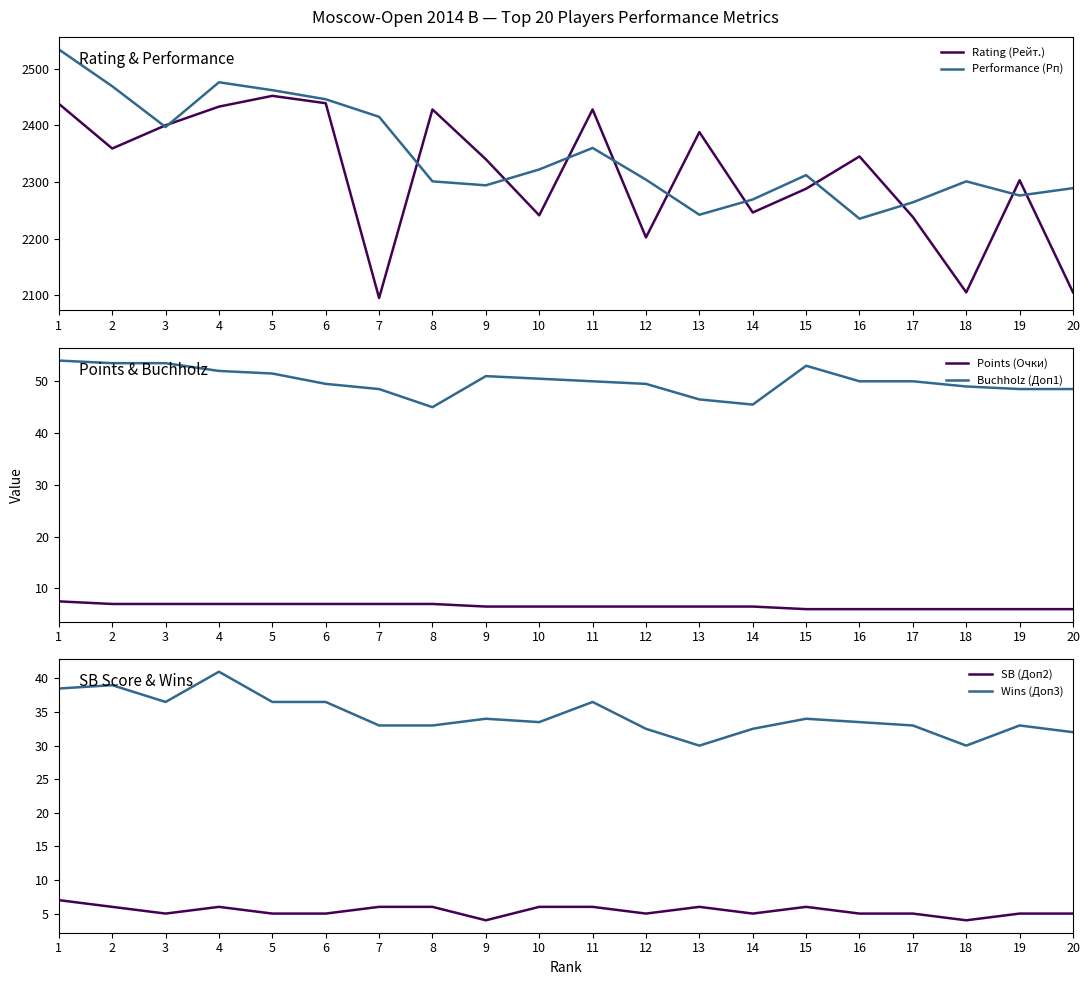

Reading left to right, what are all the values shown in this chart?

Rating (Рейт.): 1=2438.0	2=2359.0	3=2400.0	4=2433.0	5=2452.0	6=2439.0	7=2095.0	8=2428.0	9=2340.0	10=2241.0	11=2428.0	12=2202.0	13=2388.0	14=2246.0	15=2288.0	16=2345.0	17=2238.0	18=2105.0	19=2303.0	20=2105.0
Performance (Рп): 1=2534.0	2=2469.0	3=2397.0	4=2476.0	5=2462.0	6=2446.0	7=2415.0	8=2301.0	9=2294.0	10=2322.0	11=2360.0	12=2304.0	13=2242.0	14=2269.0	15=2312.0	16=2235.0	17=2264.0	18=2301.0	19=2276.0	20=2289.0
Points (Очки): 1=7.5	2=7.0	3=7.0	4=7.0	5=7.0	6=7.0	7=7.0	8=7.0	9=6.5	10=6.5	11=6.5	12=6.5	13=6.5	14=6.5	15=6.0	16=6.0	17=6.0	18=6.0	19=6.0	20=6.0
Buchholz (Доп1): 1=54.0	2=53.5	3=53.5	4=52.0	5=51.5	6=49.5	7=48.5	8=45.0	9=51.0	10=50.5	11=50.0	12=49.5	13=46.5	14=45.5	15=53.0	16=50.0	17=50.0	18=49.0	19=48.5	20=48.5
SB (Доп2): 1=7.0	2=6.0	3=5.0	4=6.0	5=5.0	6=5.0	7=6.0	8=6.0	9=4.0	10=6.0	11=6.0	12=5.0	13=6.0	14=5.0	15=6.0	16=5.0	17=5.0	18=4.0	19=5.0	20=5.0
Wins (Доп3): 1=38.5	2=39.0	3=36.5	4=41.0	5=36.5	6=36.5	7=33.0	8=33.0	9=34.0	10=33.5	11=36.5	12=32.5	13=30.0	14=32.5	15=34.0	16=33.5	17=33.0	18=30.0	19=33.0	20=32.0